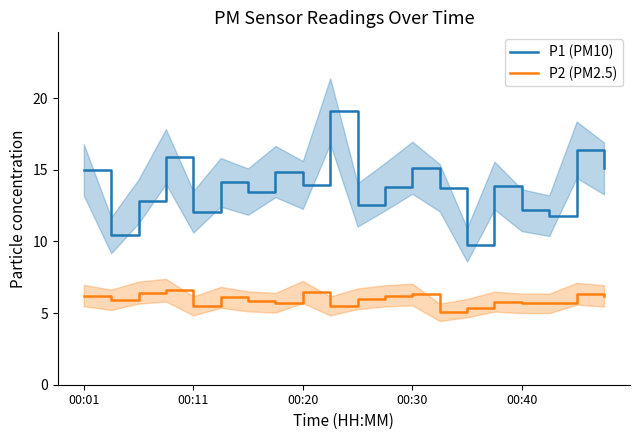

True or false: P1 (PM10) and P2 (PM2.5) intersect in this chart.

False